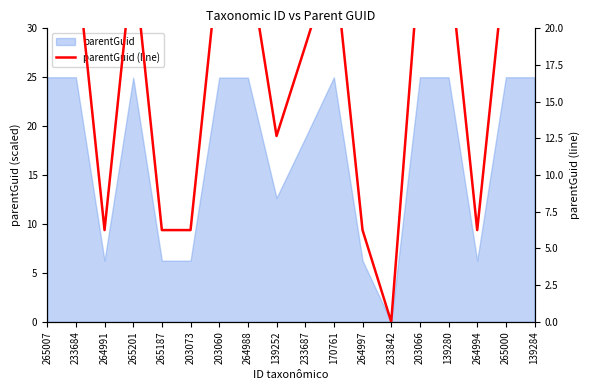

Is it true that the value at 203073 is 2.0?

False